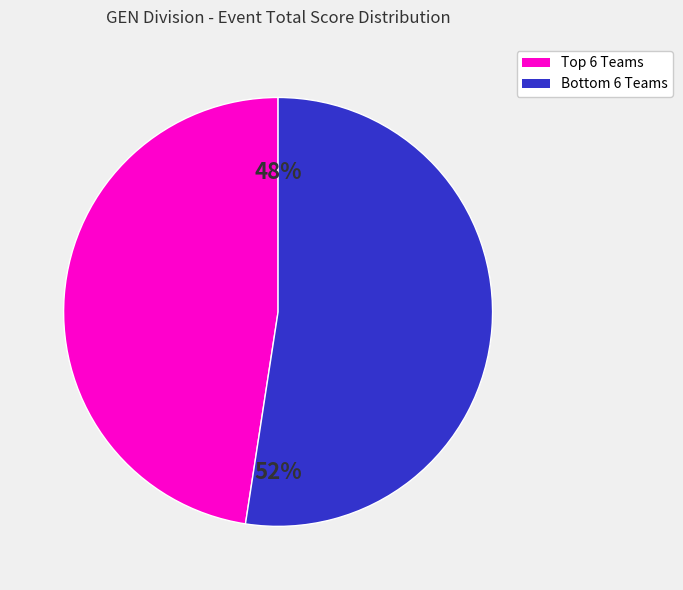

Is there a majority slice in this chart?

Yes